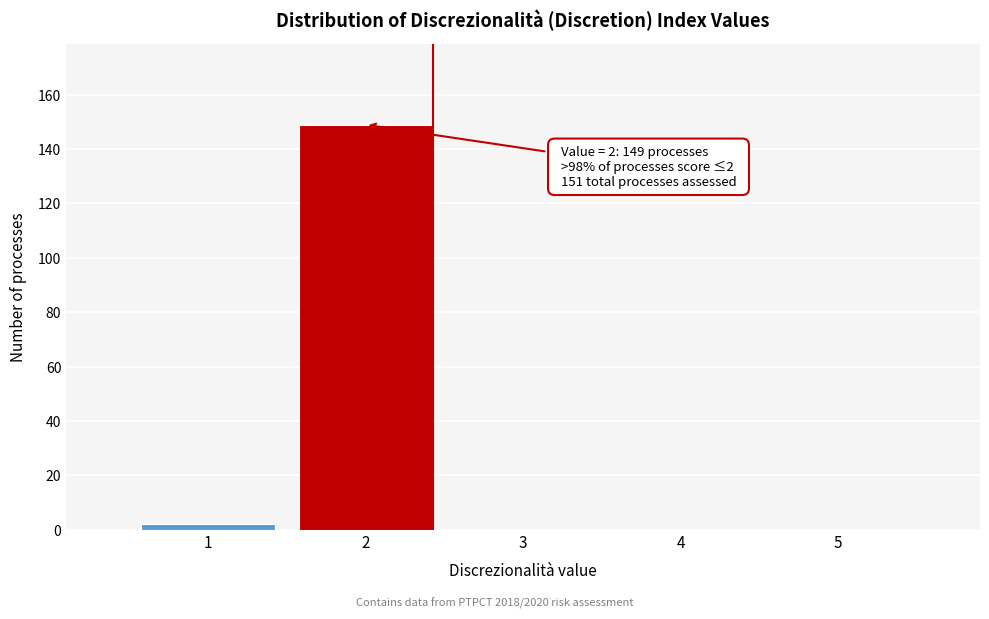

Reading left to right, transcribe all the data shown in this chart.

1=2	2=149	3=0	4=0	5=0